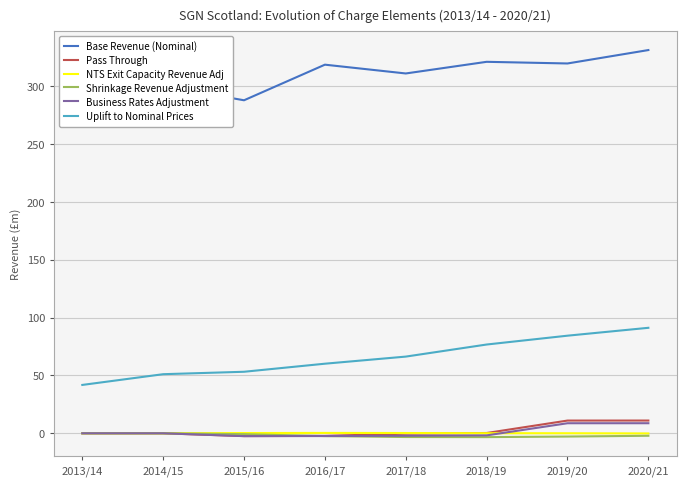

At how many categories does at least one series exceed 199?

8